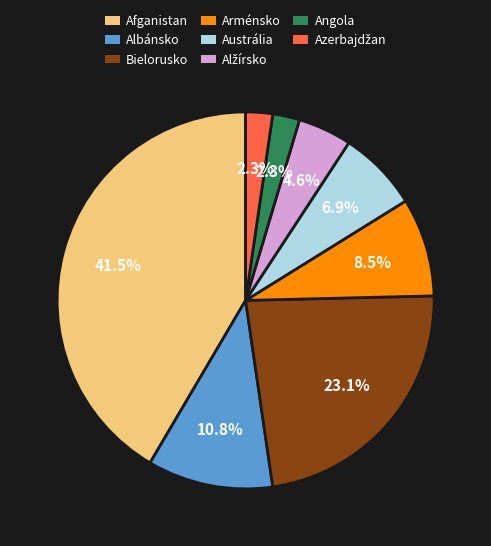

How many segments does this pie chart have?

8